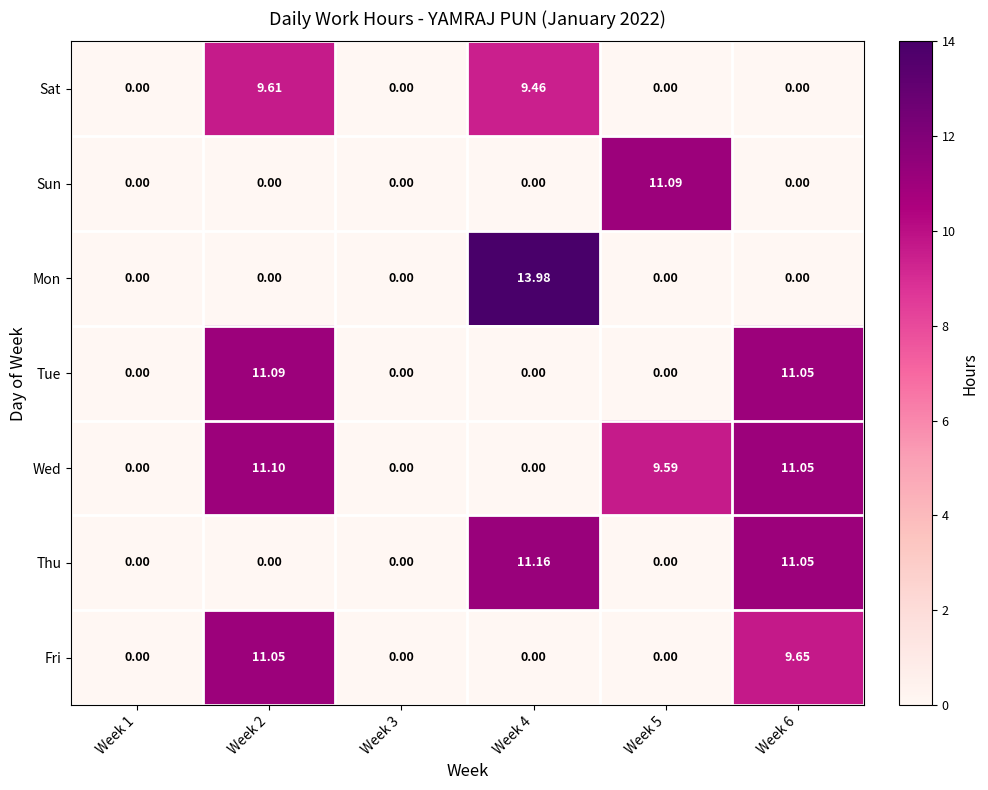

Is the value of Tue at Week 3 greater than the value of Fri at Week 2?

No